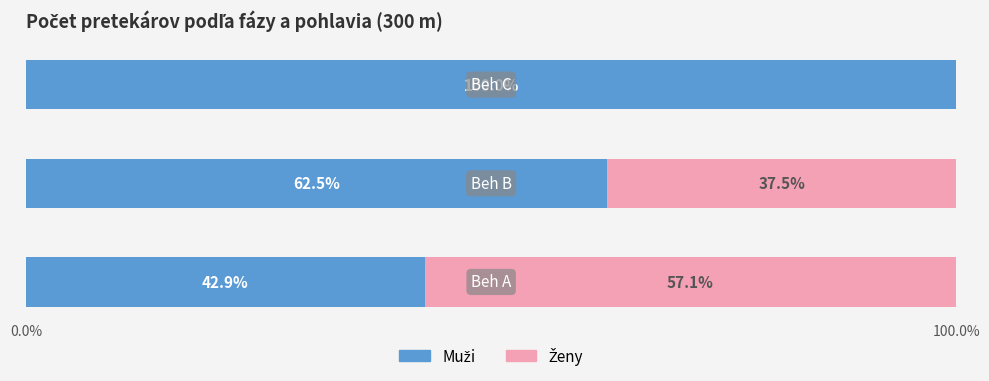

Reading left to right, list all the values displayed in this chart.

Muži: 42.9	62.5	100.0
Ženy: 57.1	37.5	0.0